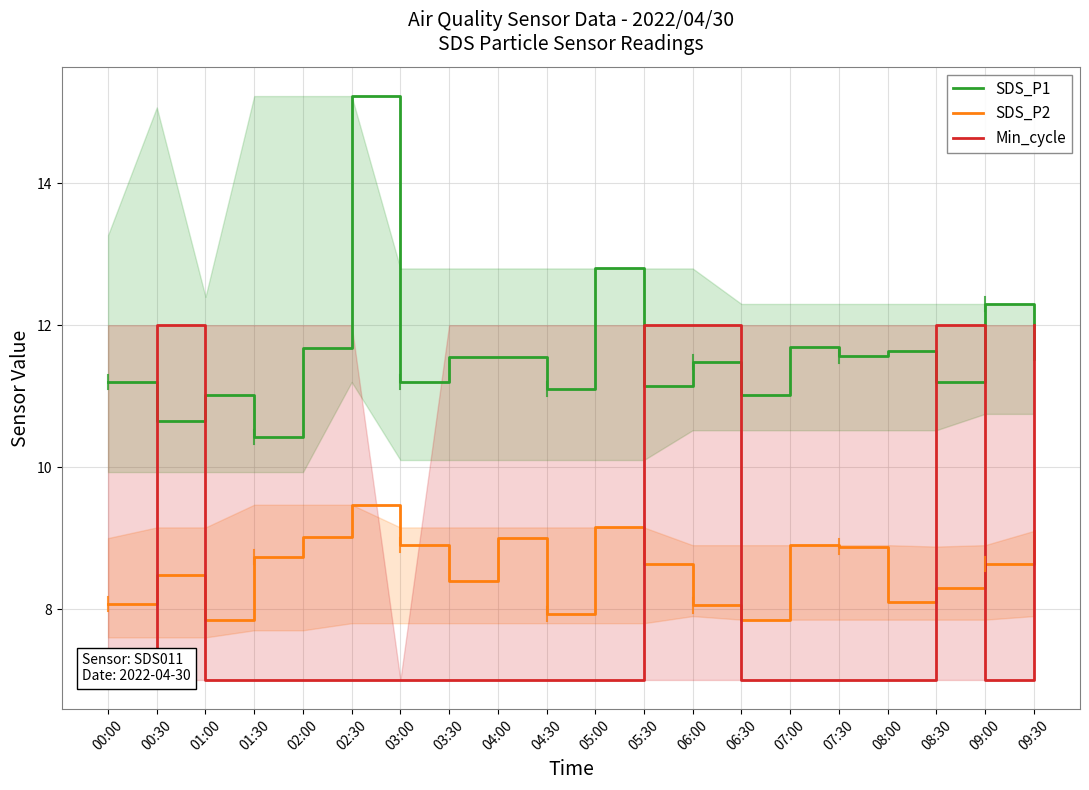

Does the chart display data point markers on the line(s)?

No